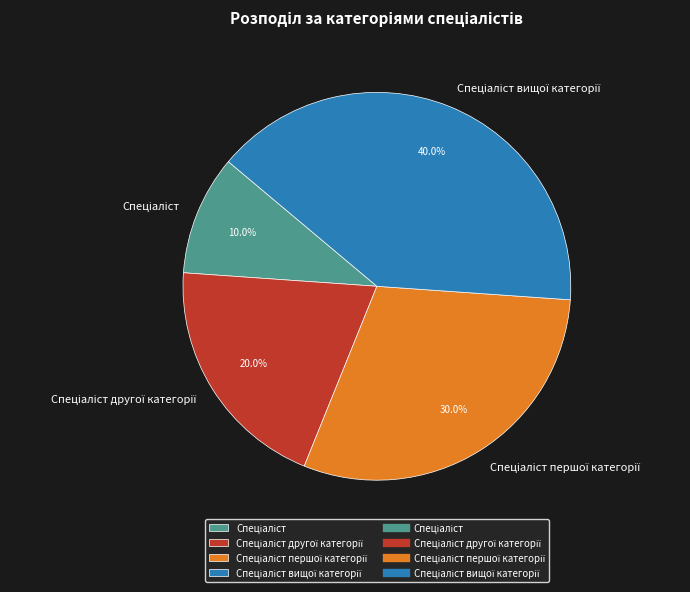

Does any single category account for the majority?

No